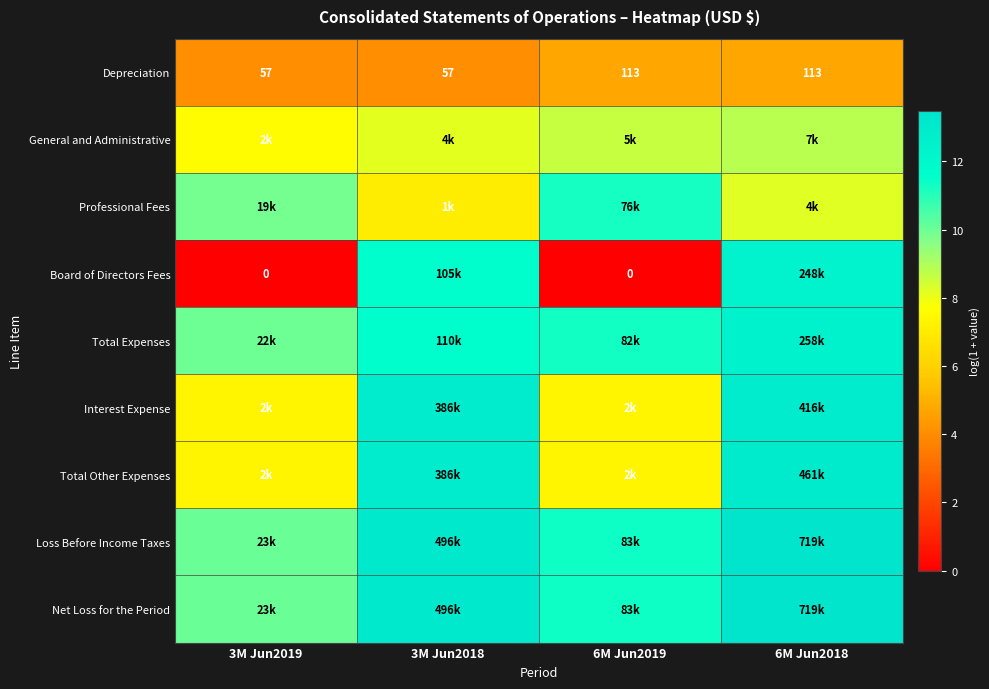

Where does the Interest Expense series first go above 12?

3M Jun2018